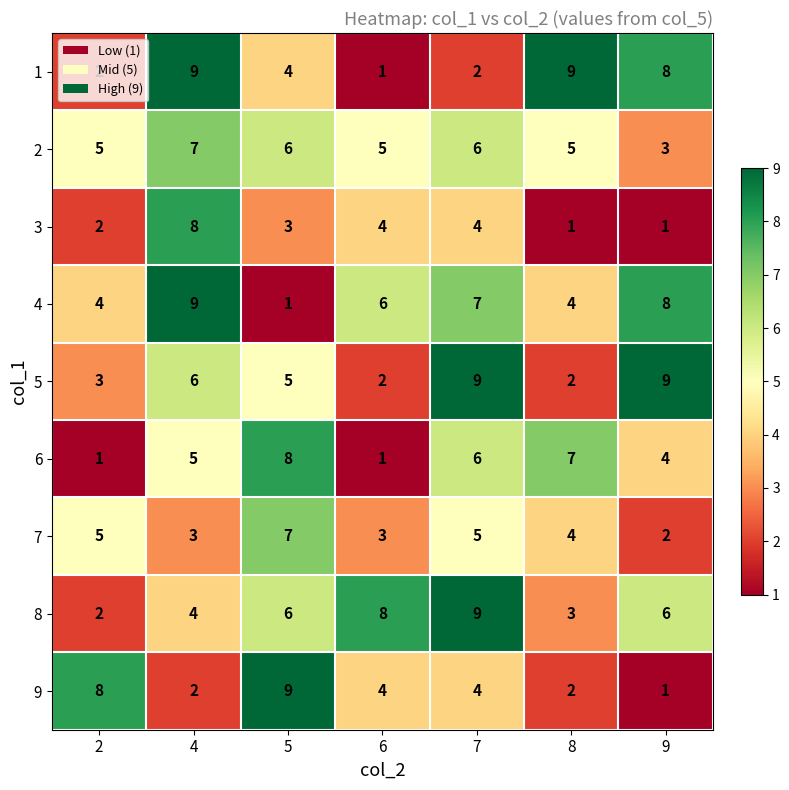

Is it true that 8 equals 2 at 2?

True